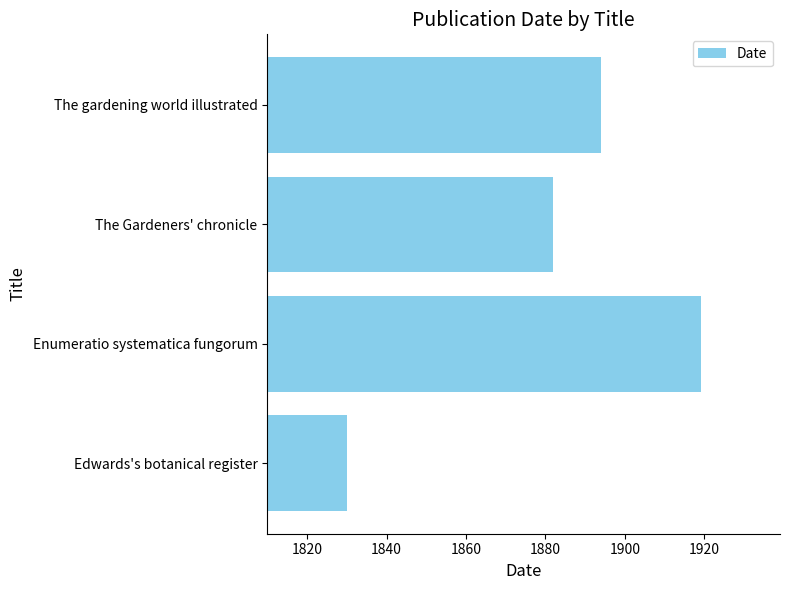

What is the difference between the maximum and minimum values?

89